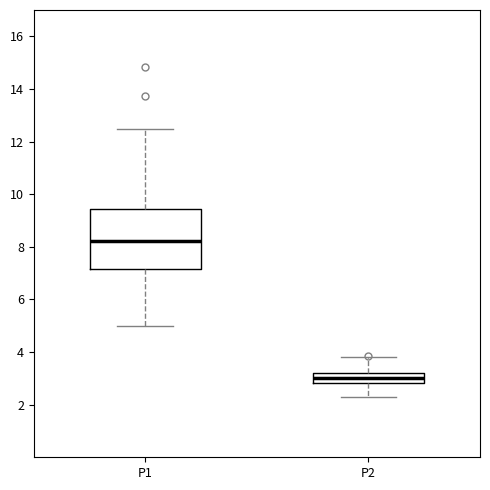

Where is the lower edge of the box for P1 on the y-axis? The values are not printed on the chart, so give them approximately, as read against the axis.

7.2